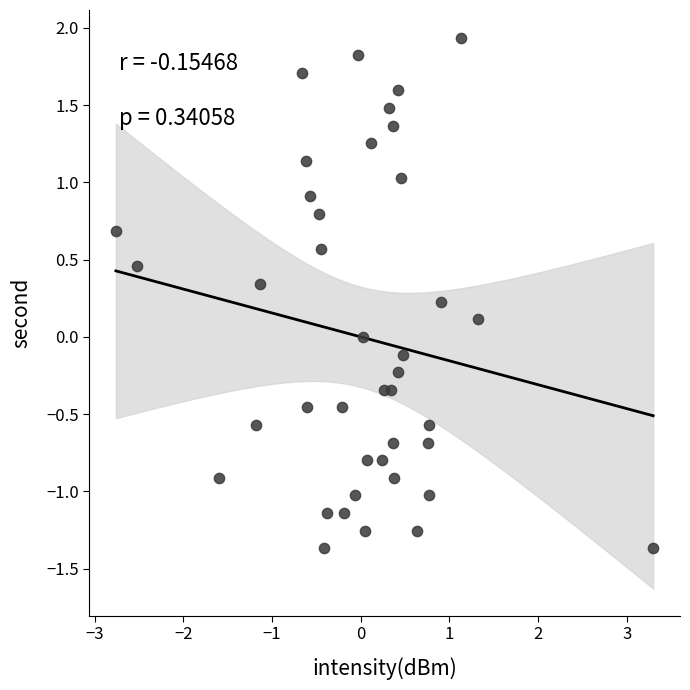

What is the range of X values (max minus min)?

6.1